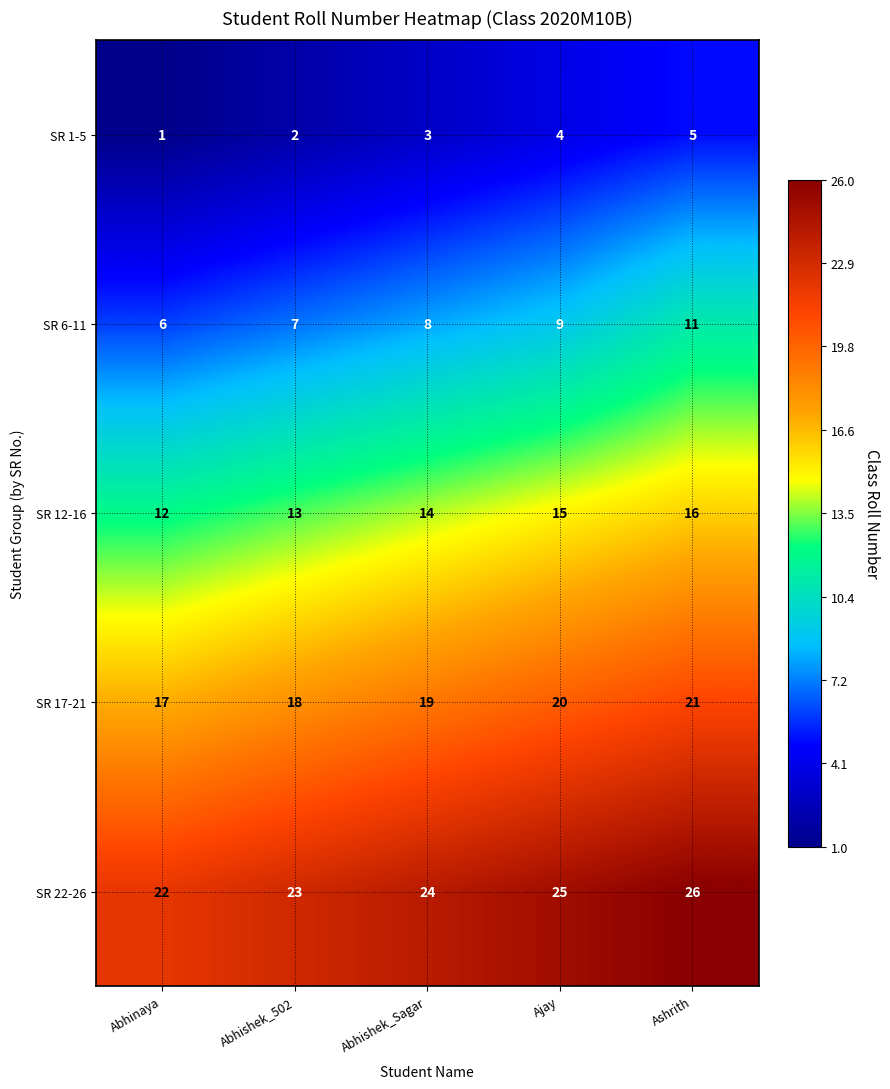

Count the SR 22-26 values in the range 23 to 25.

3